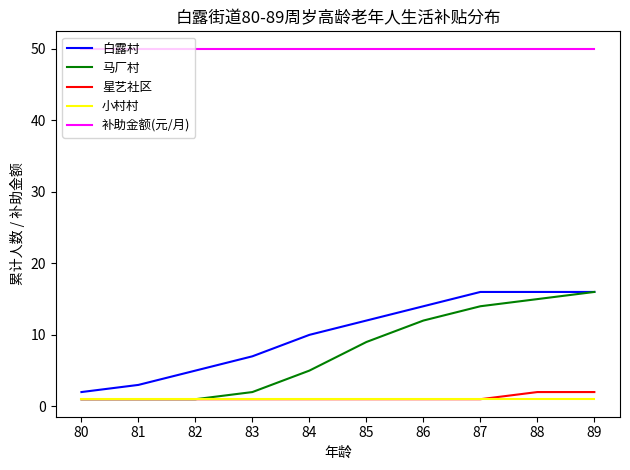

What is the maximum value shown in the chart?

50